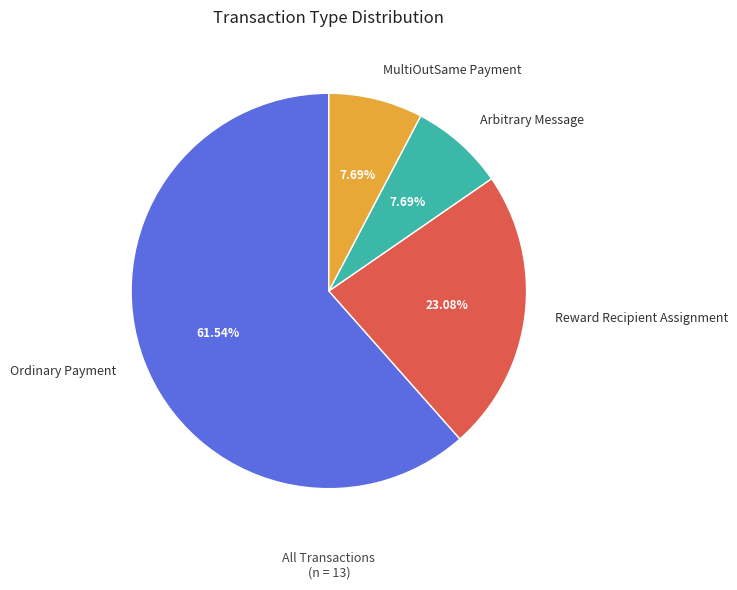

True or false: Reward Recipient Assignment accounts for 31% of the total.

False